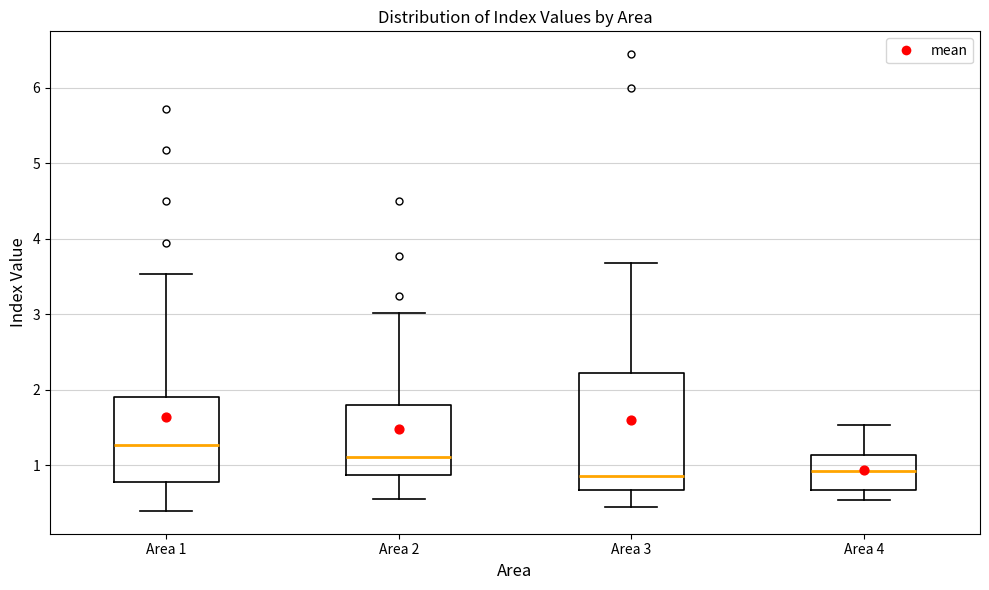

Where does the lower whisker of the box for Area 2 end on the y-axis? The values are not printed on the chart, so give them approximately, as read against the axis.

0.5